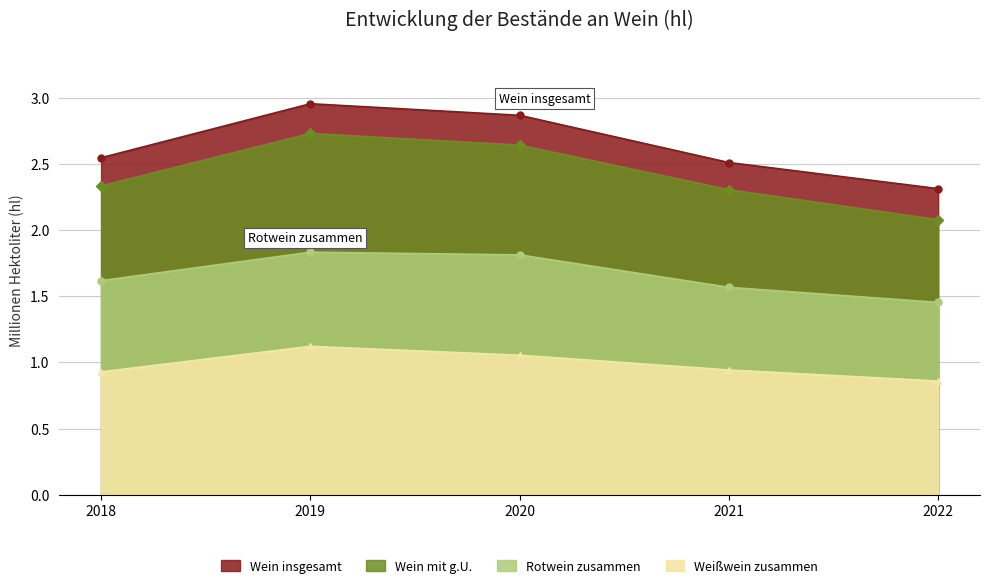

True or false: Rotwein zusammen and Wein mit g.U. intersect in this chart.

False